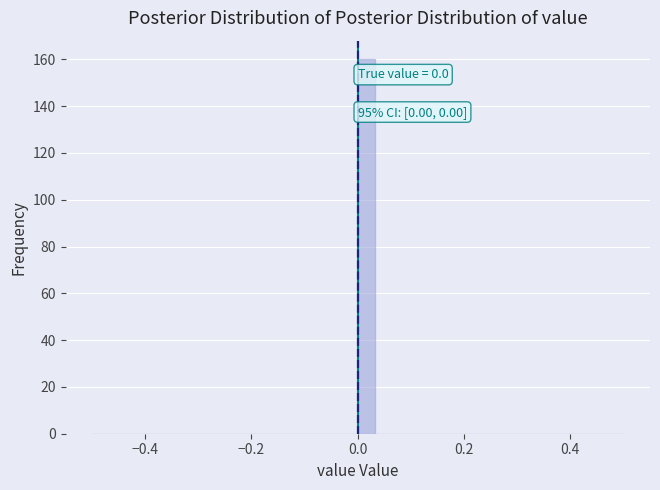

Read against the x-axis, roughly where is the centre of the tallest bar?

0.02